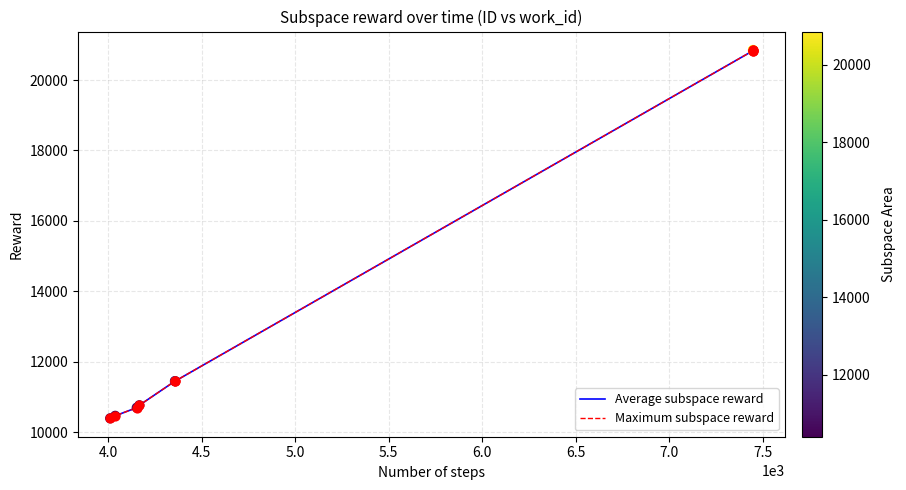

Which series has the largest total across all categories?

Average subspace reward